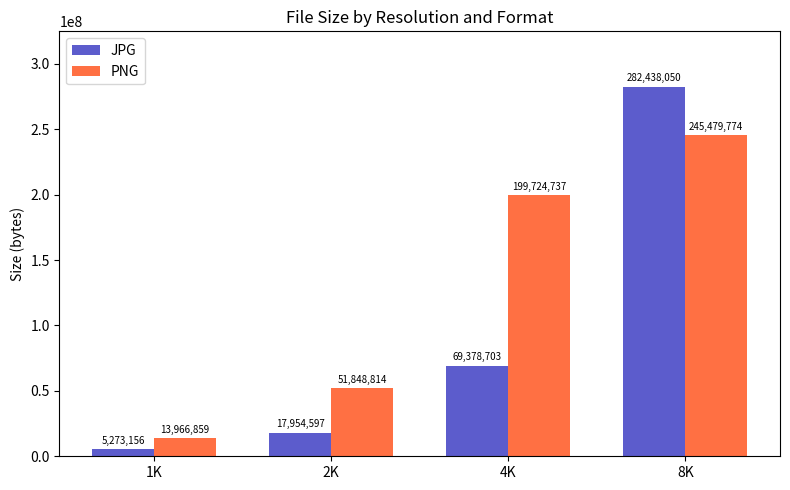

At which category is the sum across all series the highest?

8K